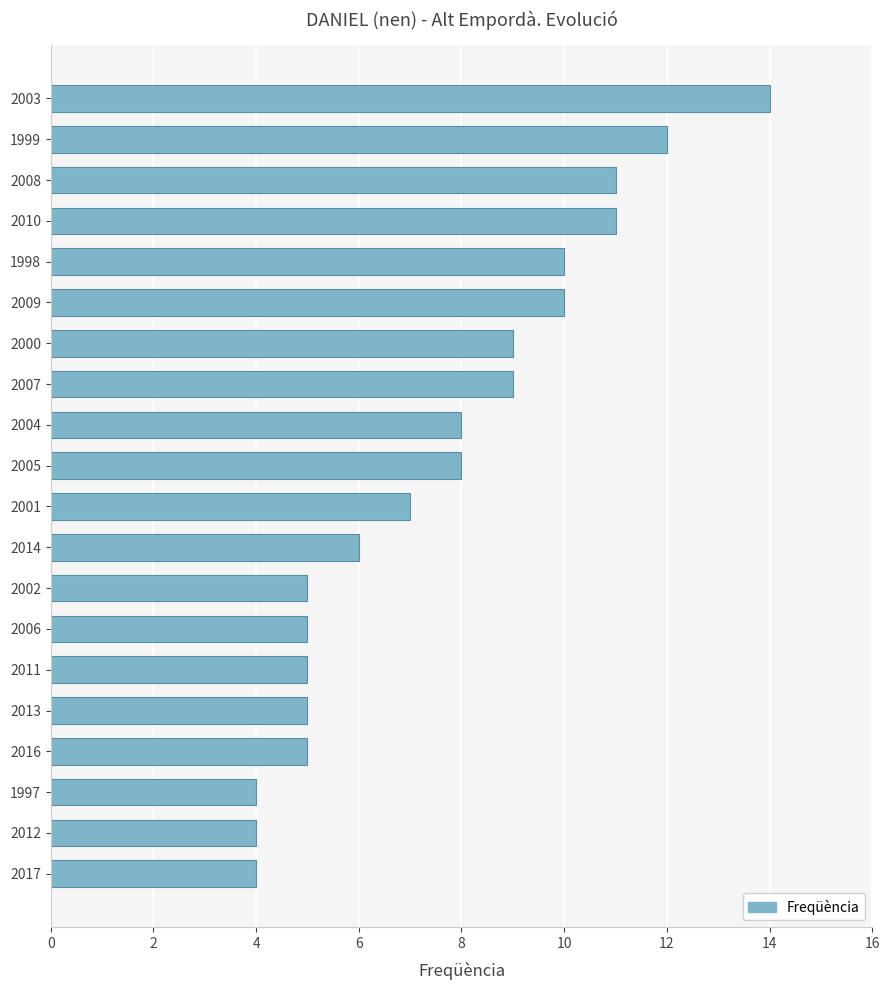

Which has a higher value, 2004 or 2011?

2004